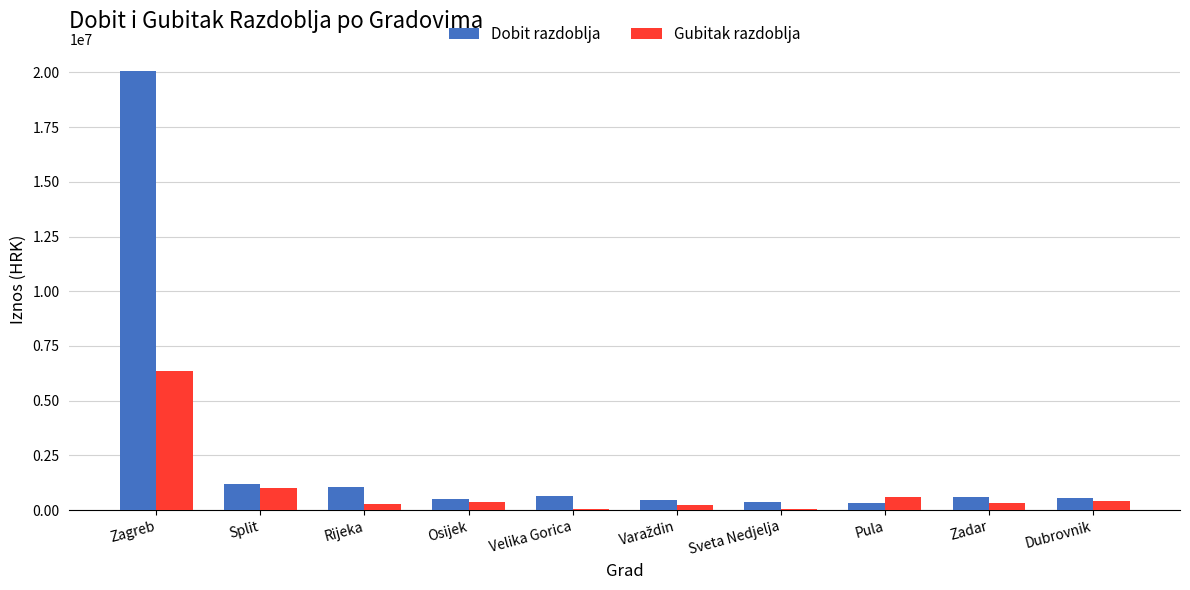

What is the average value of the Gubitak razdoblja series?

968057.0